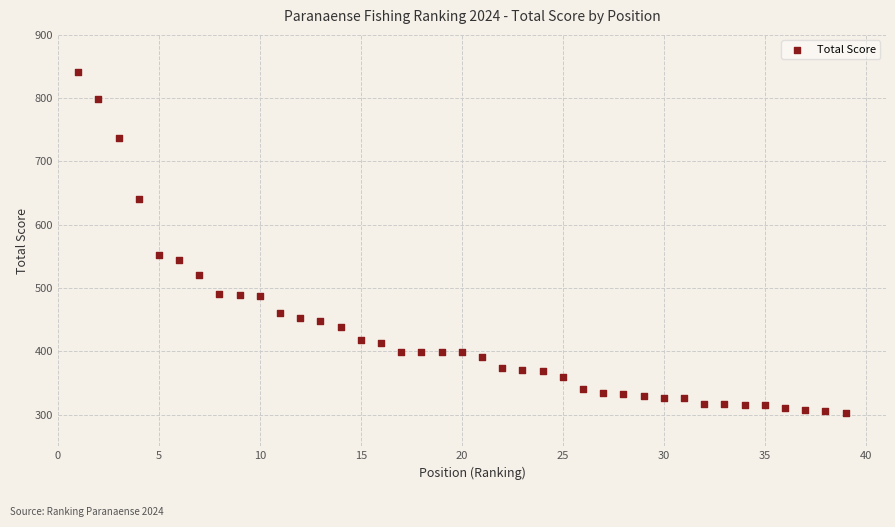

What Y value in the scatter plot is closest to 571?

551.6